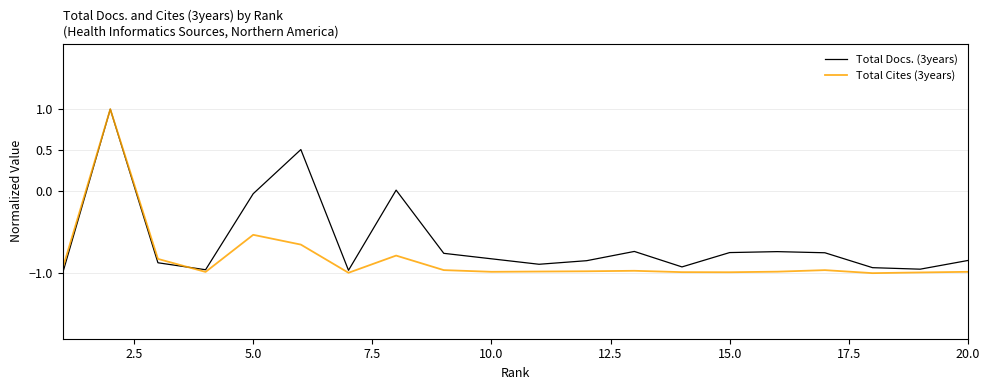

Rank the series by their average value, from highest to lowest.

Total Docs. (3years), Total Cites (3years)